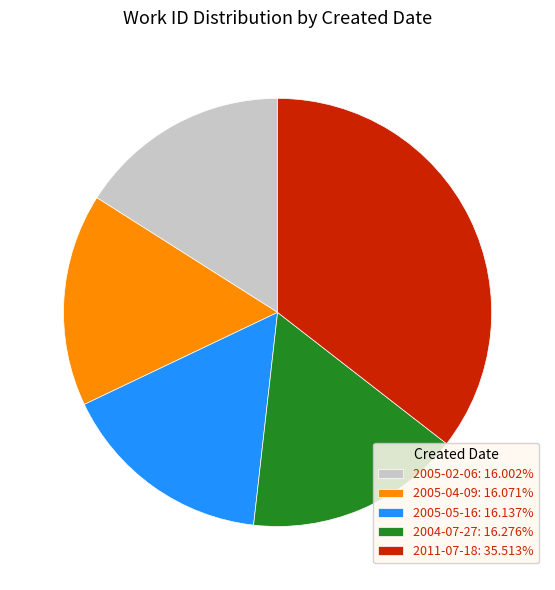

Do 2005-04-09: 16.071% and 2005-05-16: 16.137% together represent more than half of the pie?

No